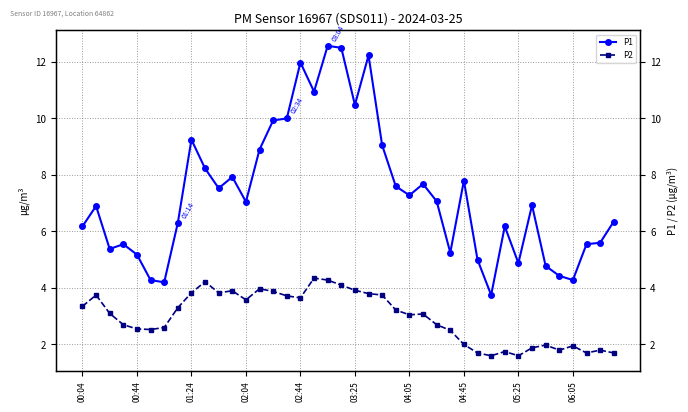

At which category is the sum across all series the highest?

18